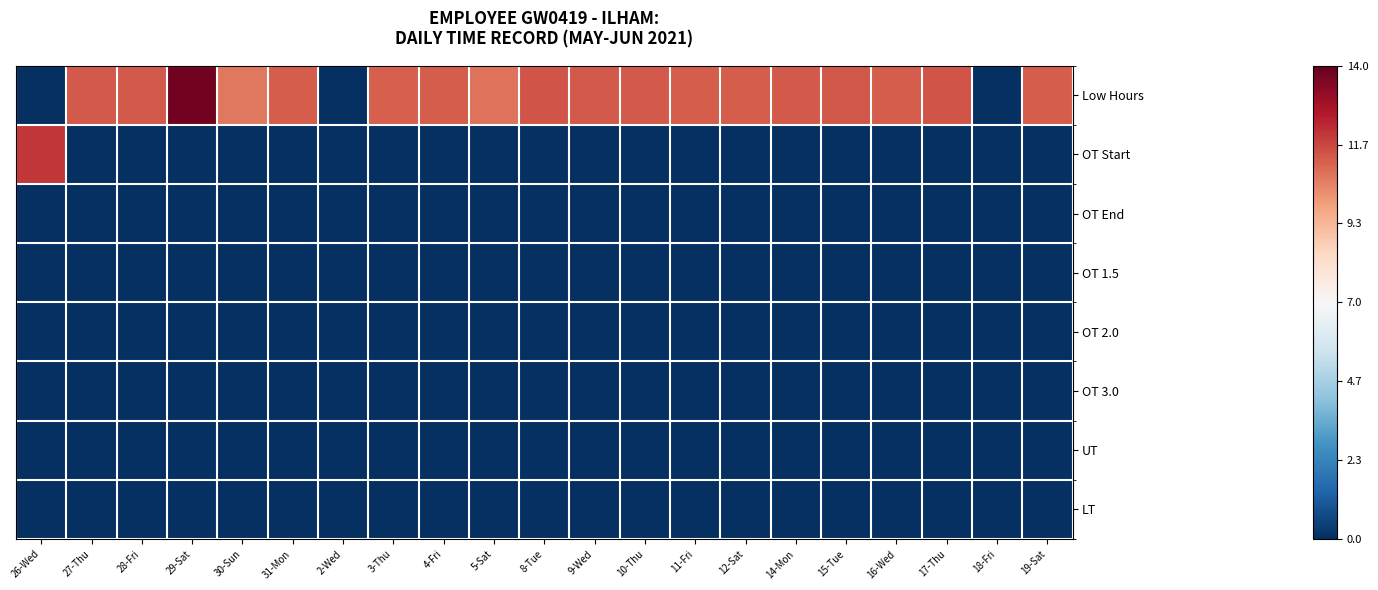

Reading right to left, list all the values displayed in this chart.

Low Hours: 19-Sat=4.3	18-Fri=-7.0	17-Thu=4.4	16-Wed=4.2	15-Tue=4.3	14-Mon=4.3	12-Sat=4.2	11-Fri=4.2	10-Thu=4.3	9-Wed=4.3	8-Tue=4.4	5-Sat=3.8	4-Fri=4.2	3-Thu=4.2	2-Wed=-7.0	31-Mon=4.2	30-Sun=3.7	29-Sat=6.8	28-Fri=4.3	27-Thu=4.3	26-Wed=-7.0
OT Start: 19-Sat=-7.0	18-Fri=-7.0	17-Thu=-7.0	16-Wed=-7.0	15-Tue=-7.0	14-Mon=-7.0	12-Sat=-7.0	11-Fri=-7.0	10-Thu=-7.0	9-Wed=-7.0	8-Tue=-7.0	5-Sat=-7.0	4-Fri=-7.0	3-Thu=-7.0	2-Wed=-7.0	31-Mon=-7.0	30-Sun=-7.0	29-Sat=-7.0	28-Fri=-7.0	27-Thu=-7.0	26-Wed=4.9
OT End: 19-Sat=-7.0	18-Fri=-7.0	17-Thu=-7.0	16-Wed=-7.0	15-Tue=-7.0	14-Mon=-7.0	12-Sat=-7.0	11-Fri=-7.0	10-Thu=-7.0	9-Wed=-7.0	8-Tue=-7.0	5-Sat=-7.0	4-Fri=-7.0	3-Thu=-7.0	2-Wed=-7.0	31-Mon=-7.0	30-Sun=-7.0	29-Sat=-7.0	28-Fri=-7.0	27-Thu=-7.0	26-Wed=-7.0
OT 1.5: 19-Sat=-7.0	18-Fri=-7.0	17-Thu=-7.0	16-Wed=-7.0	15-Tue=-7.0	14-Mon=-7.0	12-Sat=-7.0	11-Fri=-7.0	10-Thu=-7.0	9-Wed=-7.0	8-Tue=-7.0	5-Sat=-7.0	4-Fri=-7.0	3-Thu=-7.0	2-Wed=-7.0	31-Mon=-7.0	30-Sun=-7.0	29-Sat=-7.0	28-Fri=-7.0	27-Thu=-7.0	26-Wed=-7.0
OT 2.0: 19-Sat=-7.0	18-Fri=-7.0	17-Thu=-7.0	16-Wed=-7.0	15-Tue=-7.0	14-Mon=-7.0	12-Sat=-7.0	11-Fri=-7.0	10-Thu=-7.0	9-Wed=-7.0	8-Tue=-7.0	5-Sat=-7.0	4-Fri=-7.0	3-Thu=-7.0	2-Wed=-7.0	31-Mon=-7.0	30-Sun=-7.0	29-Sat=-7.0	28-Fri=-7.0	27-Thu=-7.0	26-Wed=-7.0
OT 3.0: 19-Sat=-7.0	18-Fri=-7.0	17-Thu=-7.0	16-Wed=-7.0	15-Tue=-7.0	14-Mon=-7.0	12-Sat=-7.0	11-Fri=-7.0	10-Thu=-7.0	9-Wed=-7.0	8-Tue=-7.0	5-Sat=-7.0	4-Fri=-7.0	3-Thu=-7.0	2-Wed=-7.0	31-Mon=-7.0	30-Sun=-7.0	29-Sat=-7.0	28-Fri=-7.0	27-Thu=-7.0	26-Wed=-7.0
UT: 19-Sat=-7.0	18-Fri=-7.0	17-Thu=-7.0	16-Wed=-7.0	15-Tue=-7.0	14-Mon=-7.0	12-Sat=-7.0	11-Fri=-7.0	10-Thu=-7.0	9-Wed=-7.0	8-Tue=-7.0	5-Sat=-7.0	4-Fri=-7.0	3-Thu=-7.0	2-Wed=-7.0	31-Mon=-7.0	30-Sun=-7.0	29-Sat=-7.0	28-Fri=-7.0	27-Thu=-7.0	26-Wed=-7.0
LT: 19-Sat=-7.0	18-Fri=-7.0	17-Thu=-7.0	16-Wed=-7.0	15-Tue=-7.0	14-Mon=-7.0	12-Sat=-7.0	11-Fri=-7.0	10-Thu=-7.0	9-Wed=-7.0	8-Tue=-7.0	5-Sat=-7.0	4-Fri=-7.0	3-Thu=-7.0	2-Wed=-7.0	31-Mon=-7.0	30-Sun=-7.0	29-Sat=-7.0	28-Fri=-7.0	27-Thu=-7.0	26-Wed=-7.0